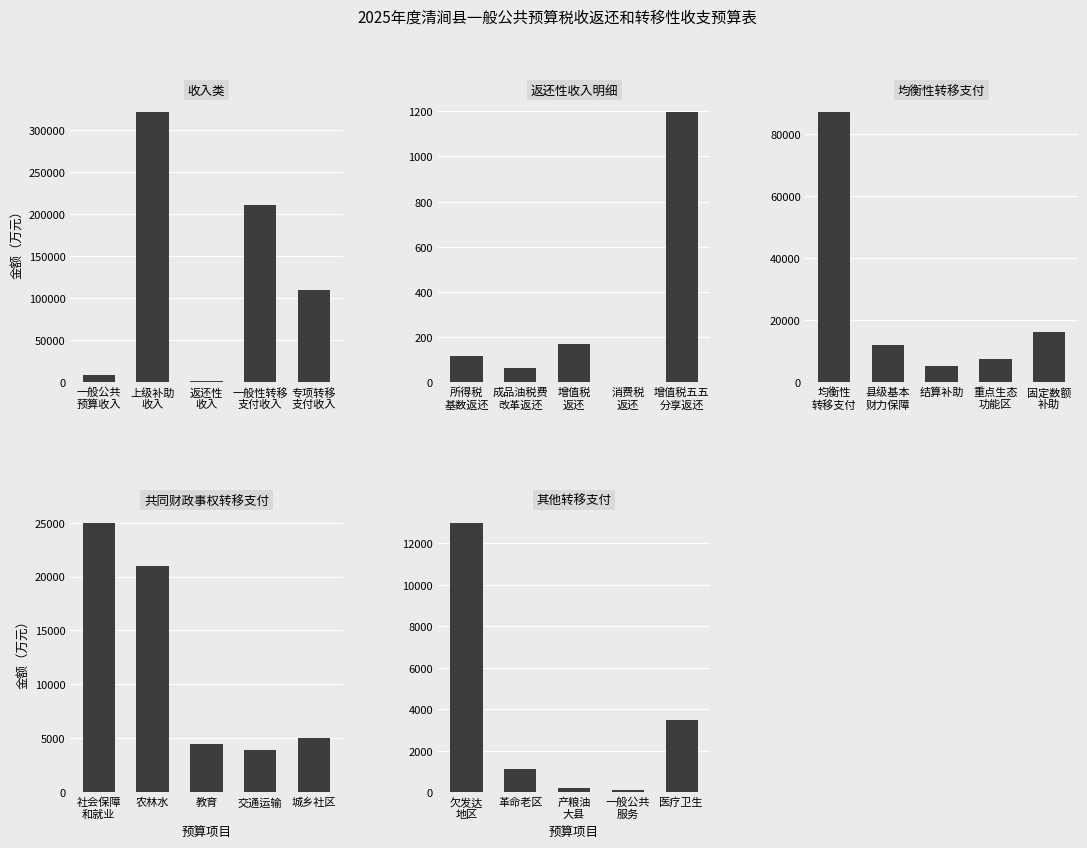

Reading right to left, what are all the values shown in this chart?

收入类: 109000	210020	1539	320559	8730
返还性收入明细: 1195	0	168	63	113
均衡性转移支付: 16000	7300	5000	12000	87000
共同财政事权转移支付: 5000	3900	4500	21000	25000
其他转移支付: 3500	80	190	1100	13000